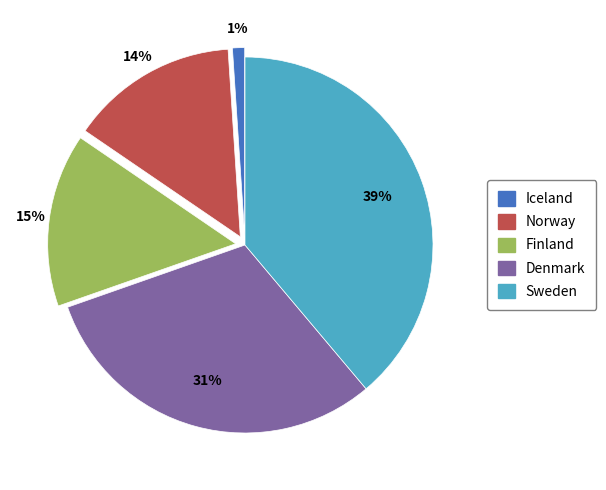

What percentage is the Iceland slice, to the nearest percent?

1%